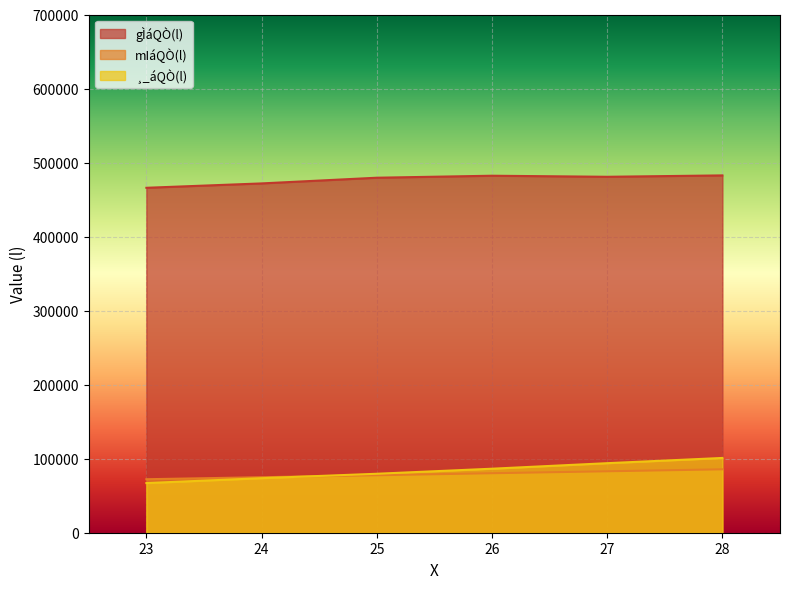

Which series has the largest range (max minus min)?

¸_áQÒ(l)